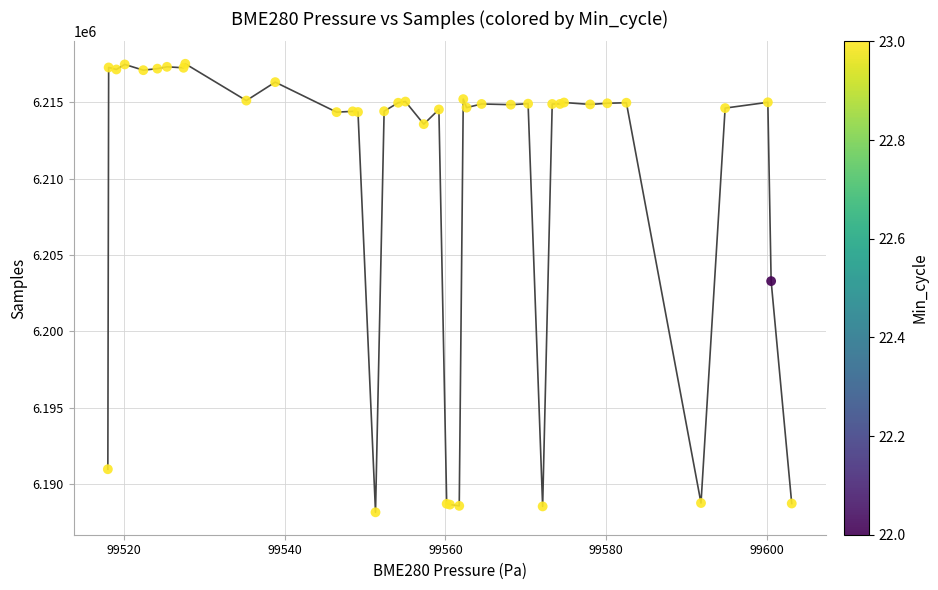

What Y value in the scatter plot is closest to 6202834?

6203288